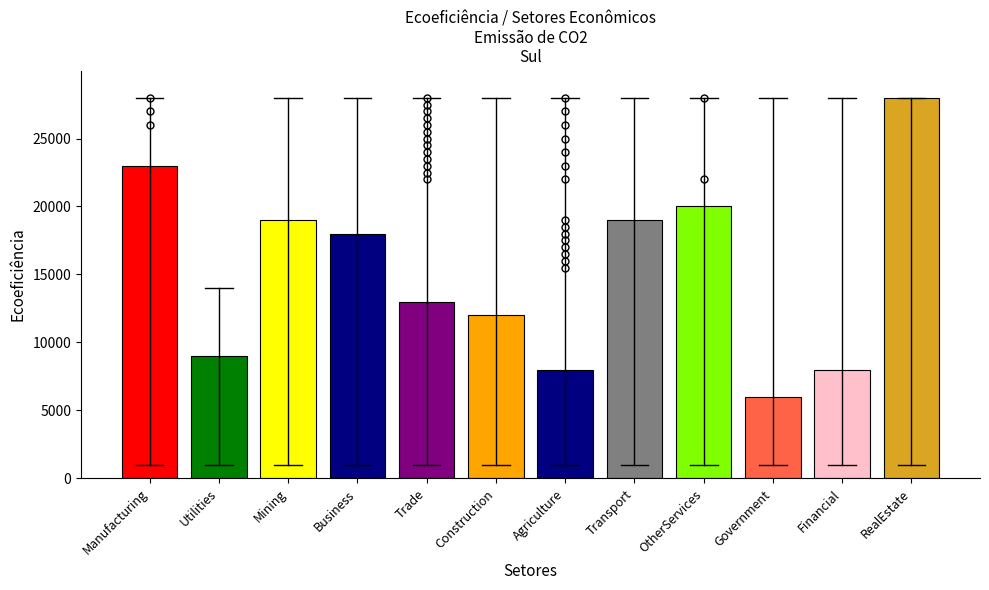

How many bars are there in total?

12